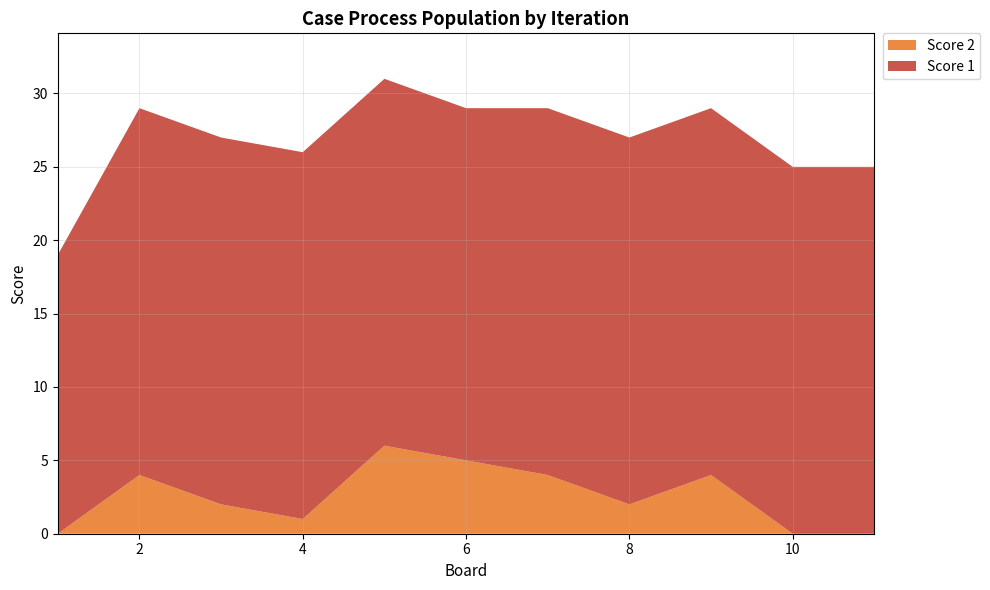

Reading right to left, extract all data points from this chart.

Score 2: 0	0	4	2	4	5	6	1	2	4	0
Score 1: 25	25	25	25	25	24	25	25	25	25	19